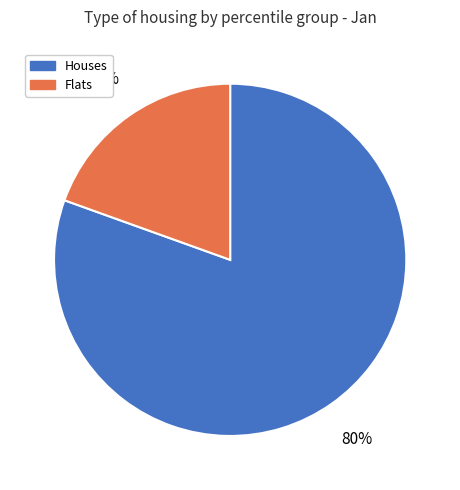

To the nearest percent, what portion does Flats represent?

20%